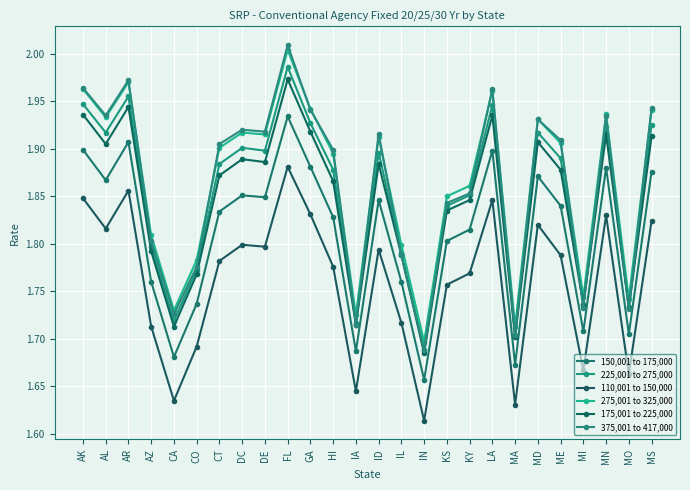

Which series has the widest spread of values?

375,001 to 417,000